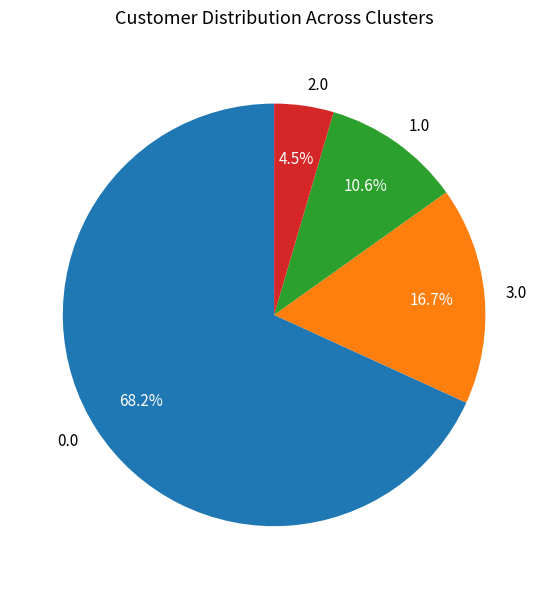

Does 0.0 represent more than half of the total?

Yes